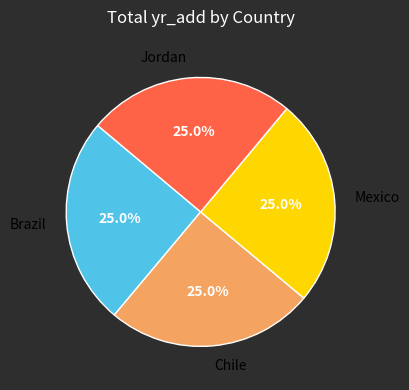

True or false: Chile accounts for 25% of the total.

True